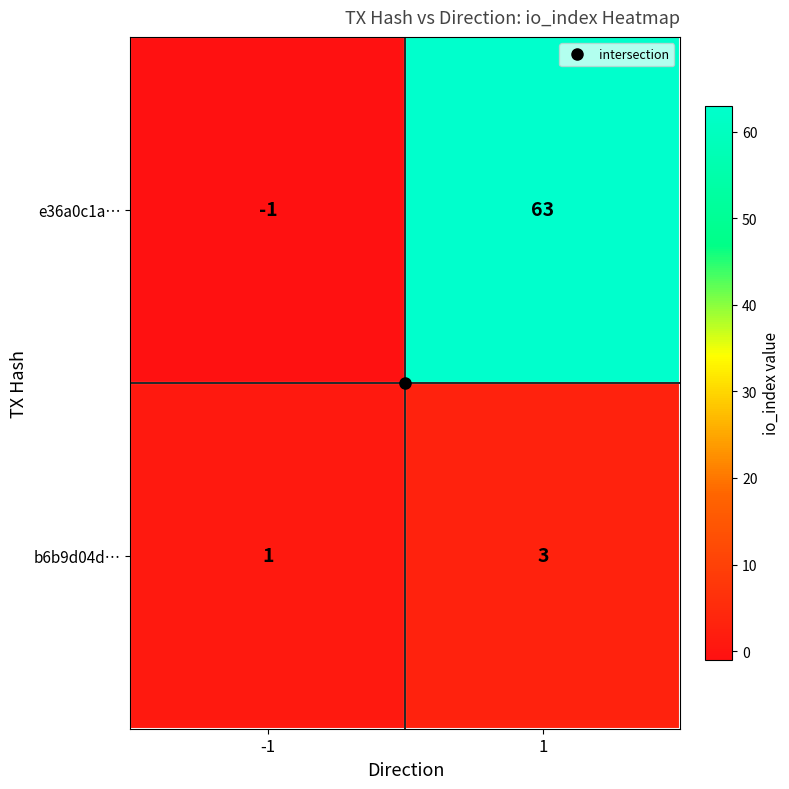

True or false: e36a0c1a… has a value of 85 at 1.

False